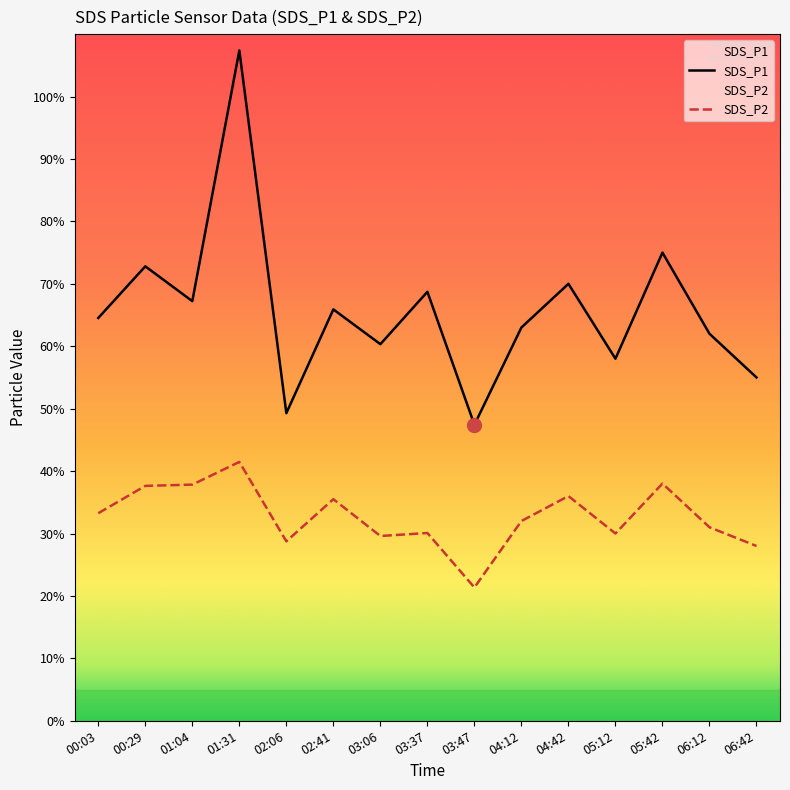

Count the number of categories in the chart.

15